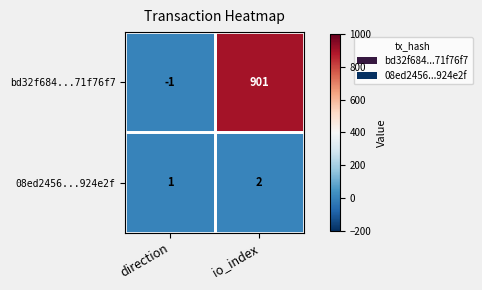

How many data points does each series have?

2